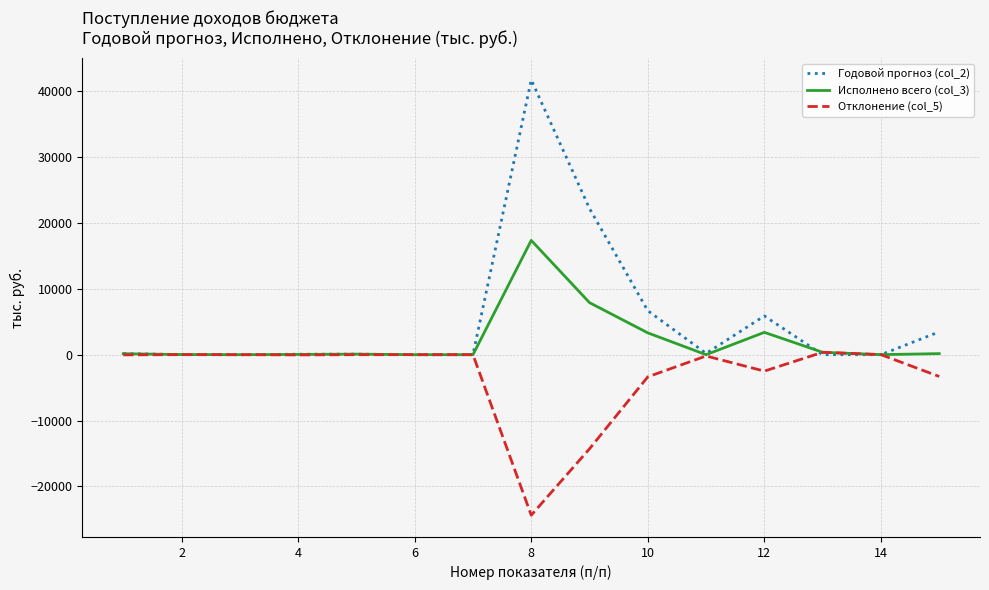

Which series has the largest total across all categories?

Годовой прогноз (col_2)